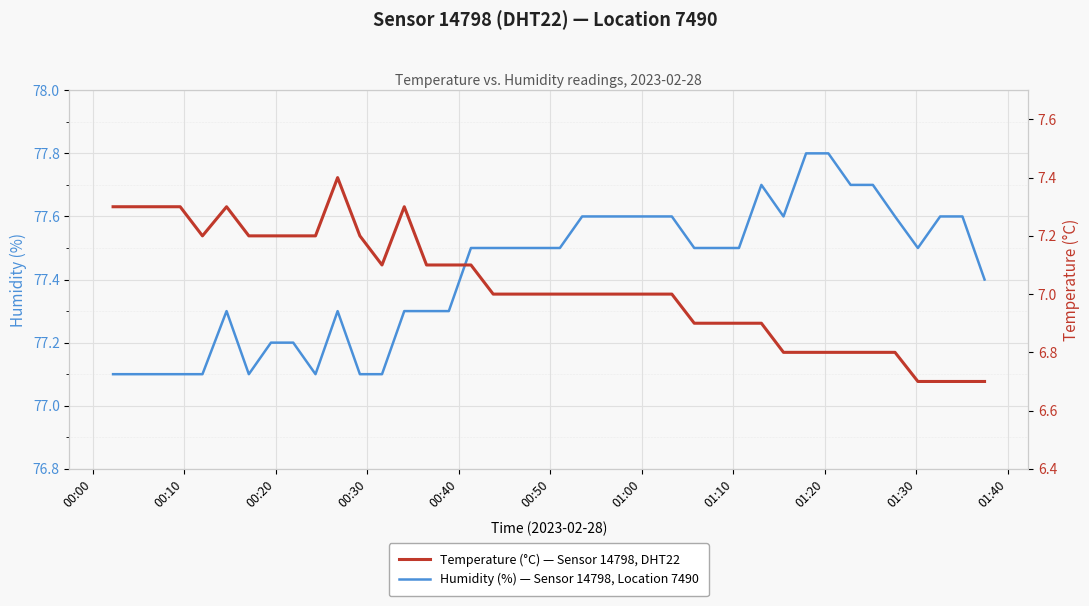

What is the lowest value of the Humidity (%) — Sensor 14798, Location 7490 series?

77.1